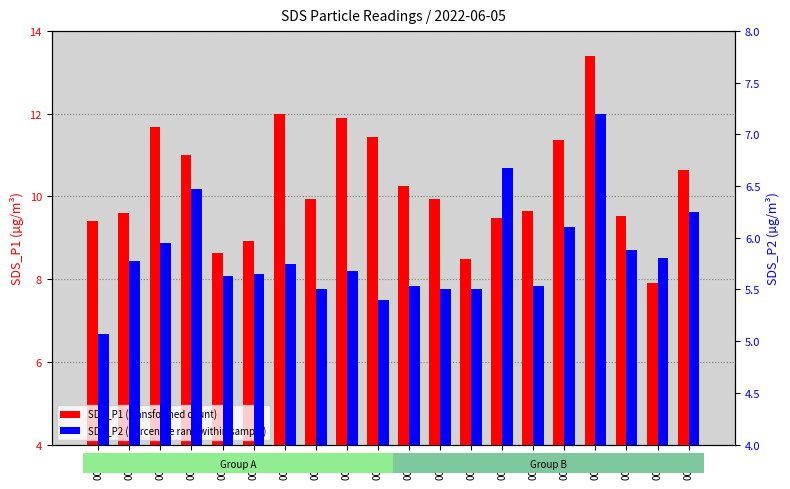

Which series has the widest spread of values?

SDS_P1 (transformed count)